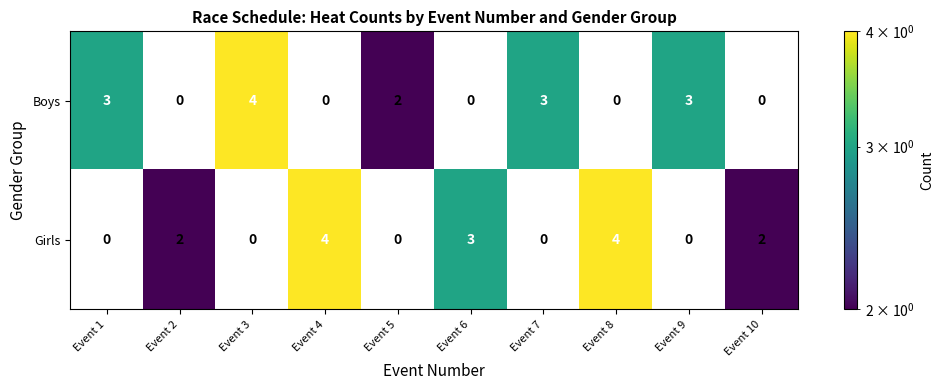

What is the spread (max minus min) of values at Event 8?

4